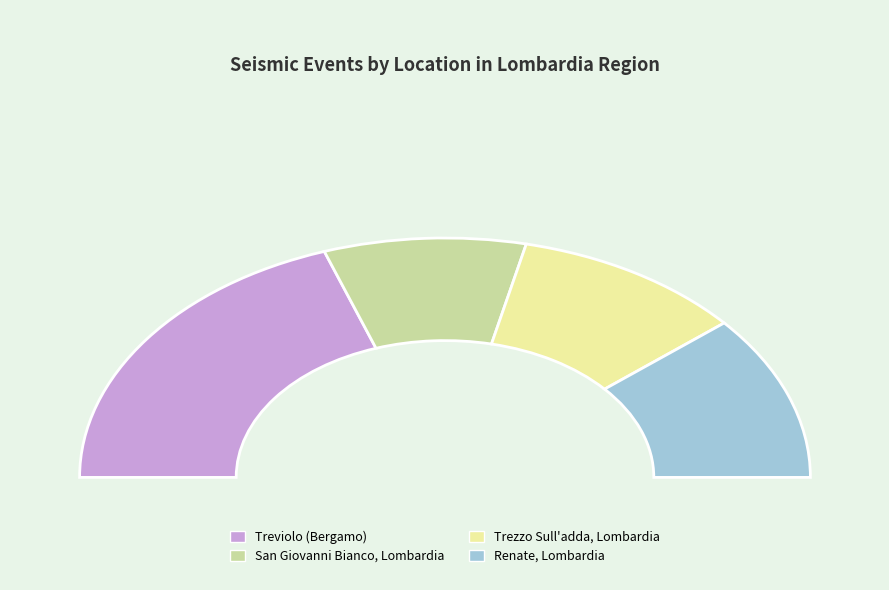

To the nearest percent, what portion does Renate, Lombardia represent?

22%